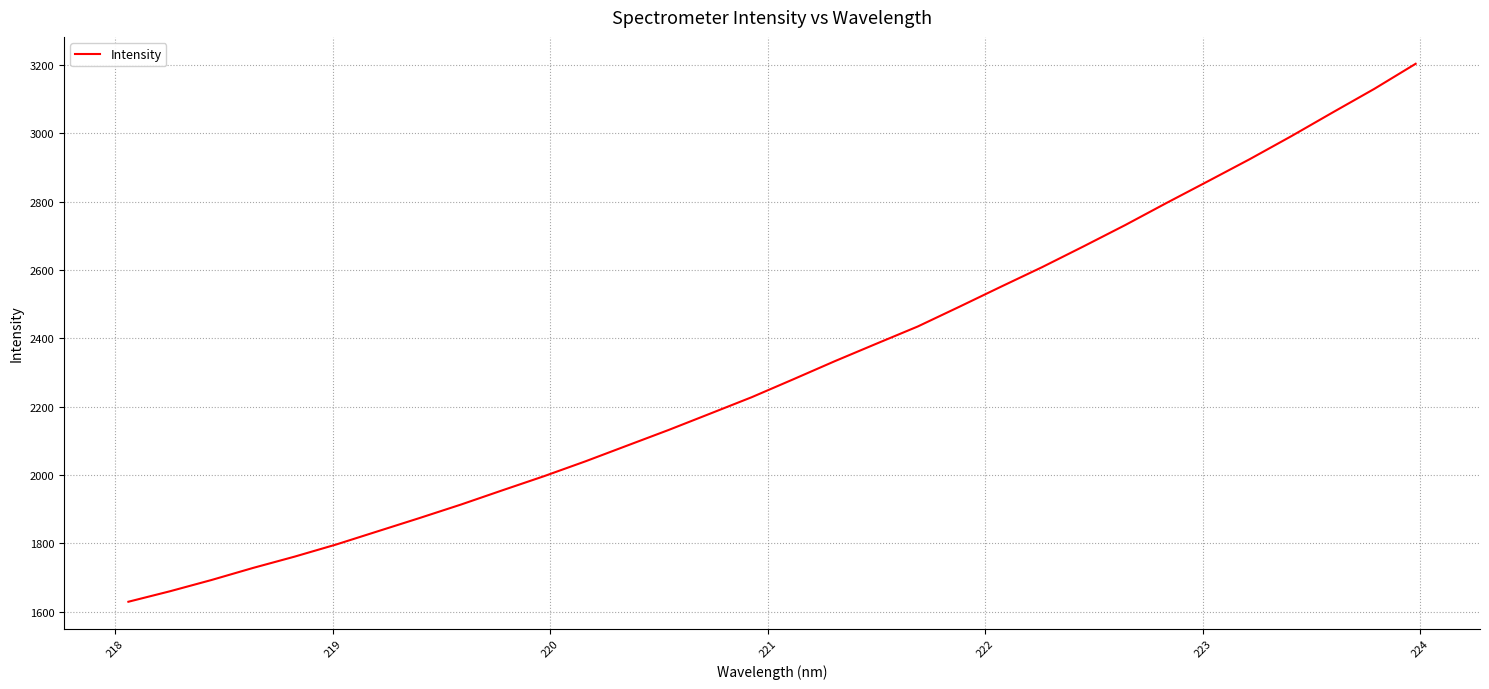

What is the minimum value shown in the chart?

1629.0